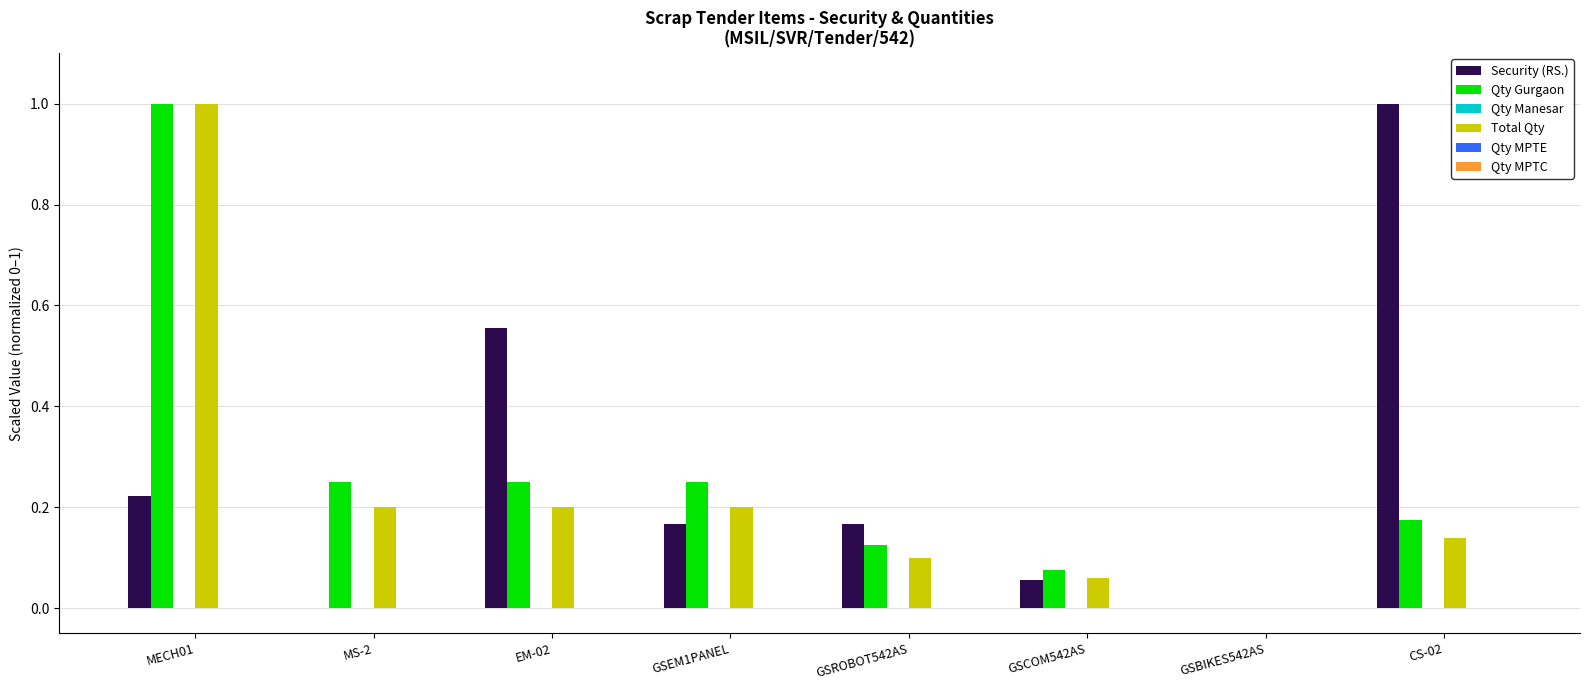

How many groups of bars are there?

8